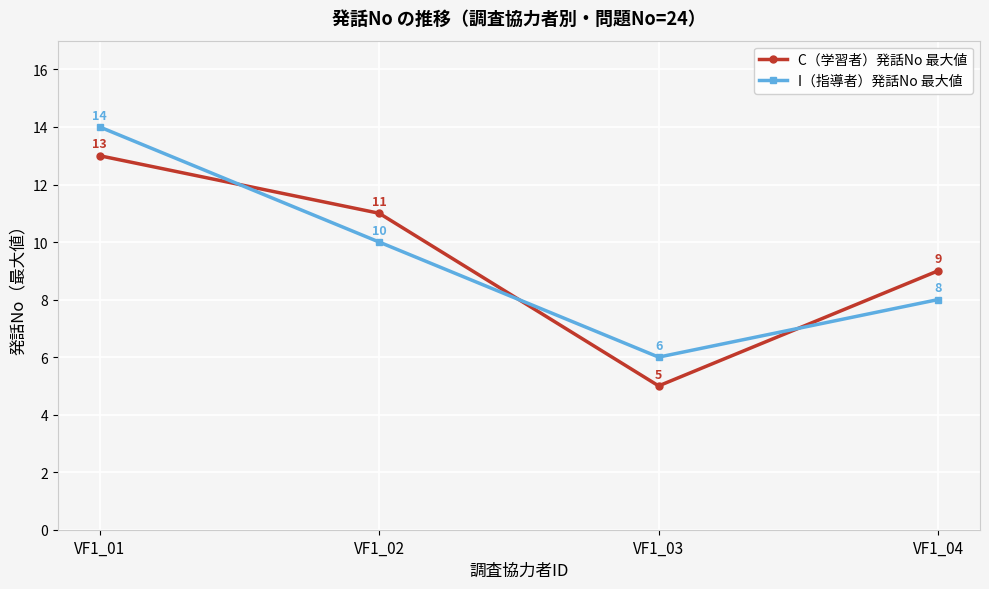

Rank the series at VF1_02 from highest to lowest value.

C（学習者）発話No 最大値, I（指導者）発話No 最大値